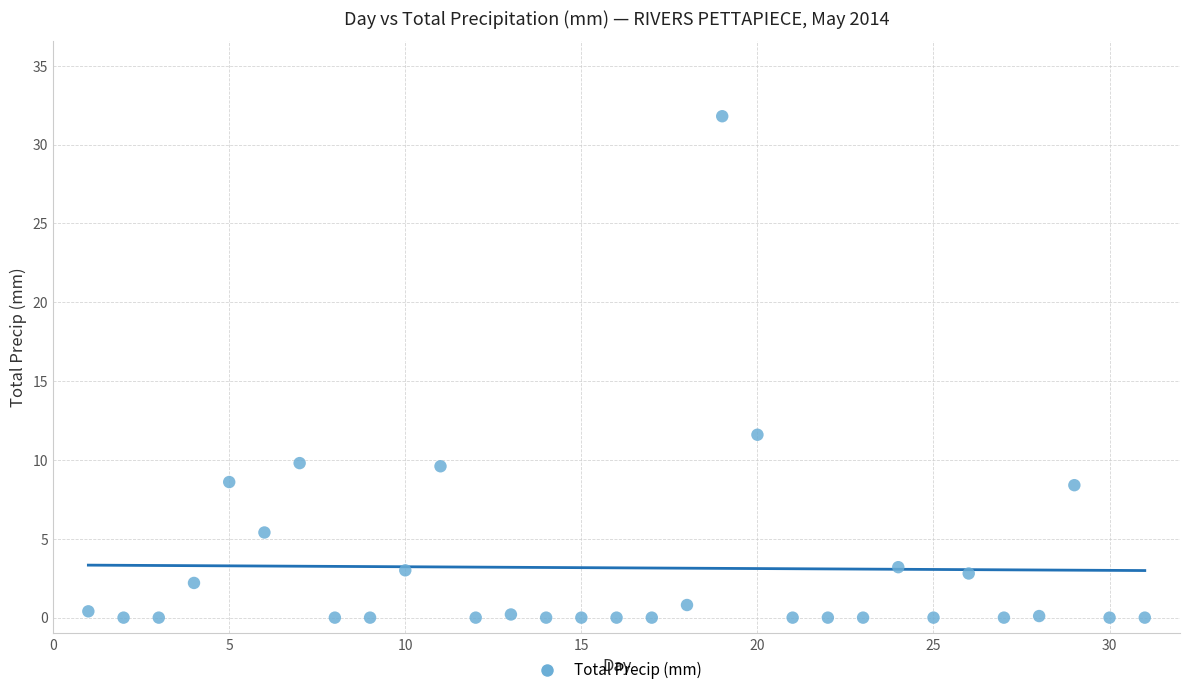

What Y value in the scatter plot is closest to 15?

11.6